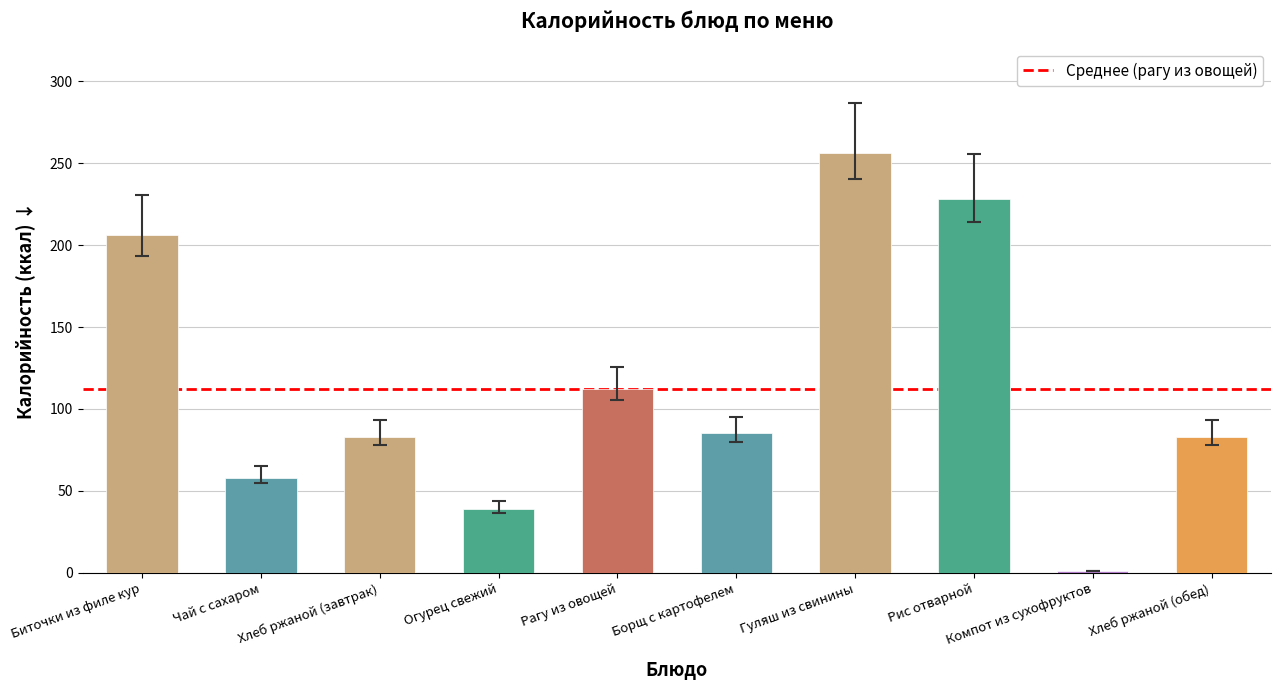

Where is the data nearest to the value 128?

Рагу из овощей